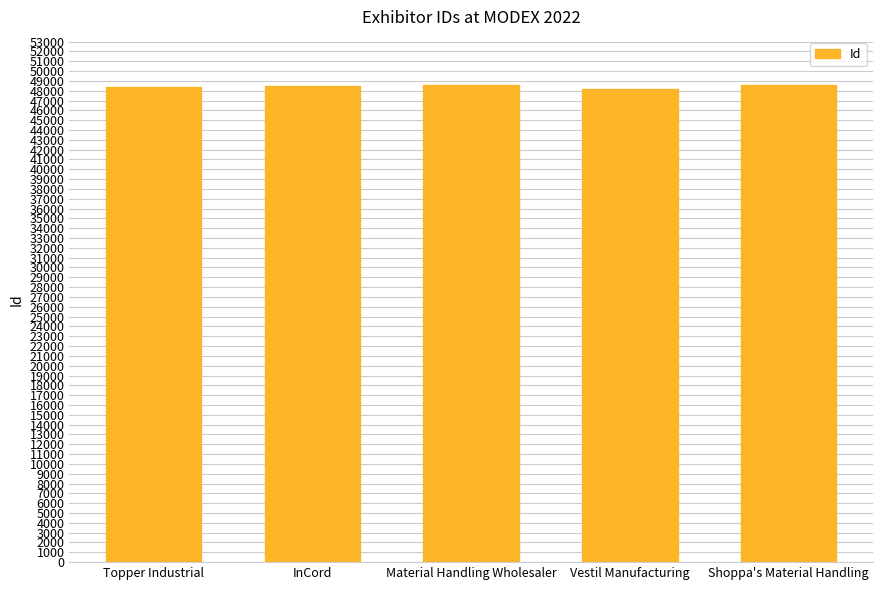

What is the average value?

48447